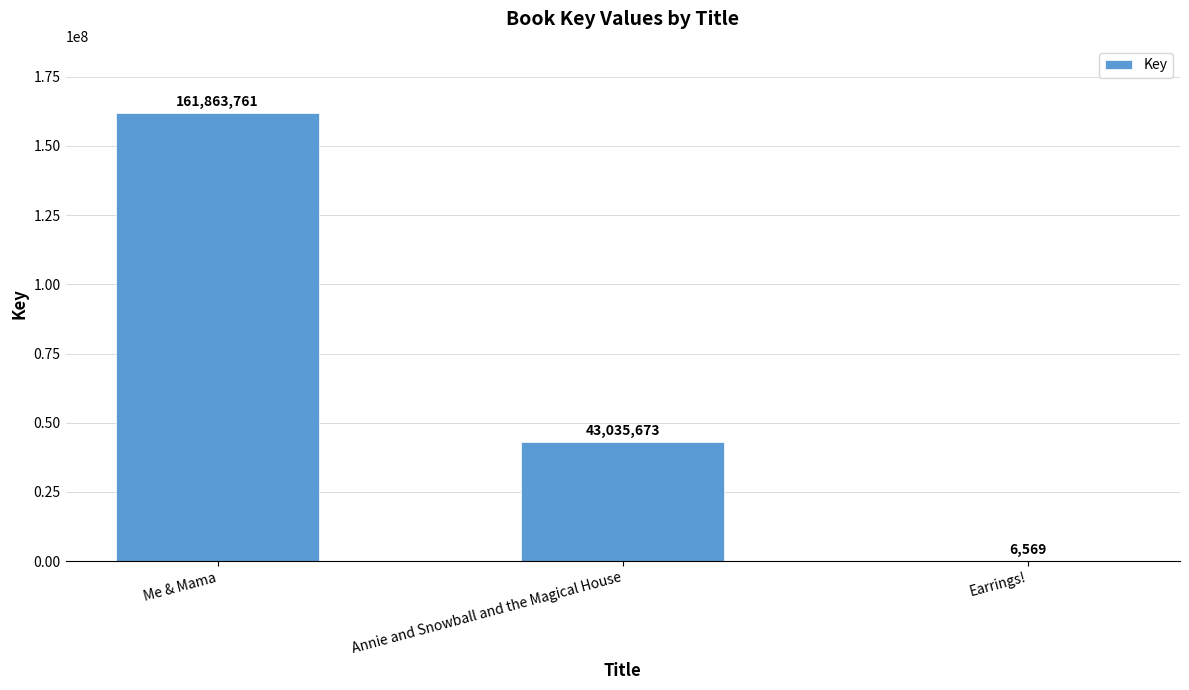

Read the value at Earrings!, to the nearest 10.

6570